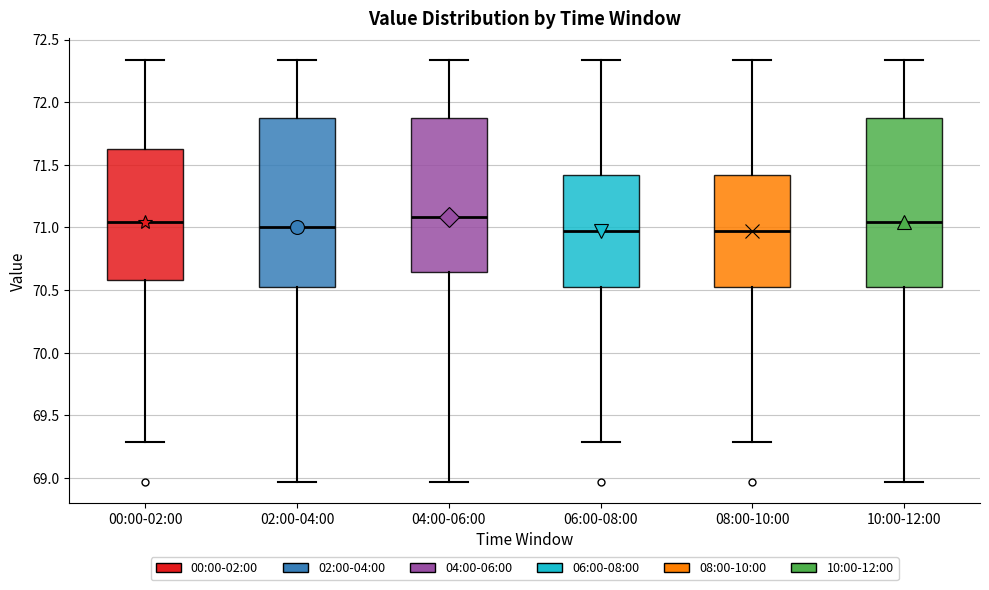

Reading left to right, transcribe this box plot: for each box, give where its median line is, the range the box spans, and where its two whiskers end, as read against the y-axis. The values are not printed on the chart, so give them approximately, as read against the axis.

00:00-02:00: median 71.05, box 70.60 to 71.60, whiskers 69.30 to 72.35
02:00-04:00: median 71.00, box 70.55 to 71.90, whiskers 68.95 to 72.35
04:00-06:00: median 71.10, box 70.65 to 71.90, whiskers 68.95 to 72.35
06:00-08:00: median 70.95, box 70.55 to 71.40, whiskers 69.30 to 72.35
08:00-10:00: median 70.95, box 70.55 to 71.40, whiskers 69.30 to 72.35
10:00-12:00: median 71.05, box 70.55 to 71.90, whiskers 68.95 to 72.35